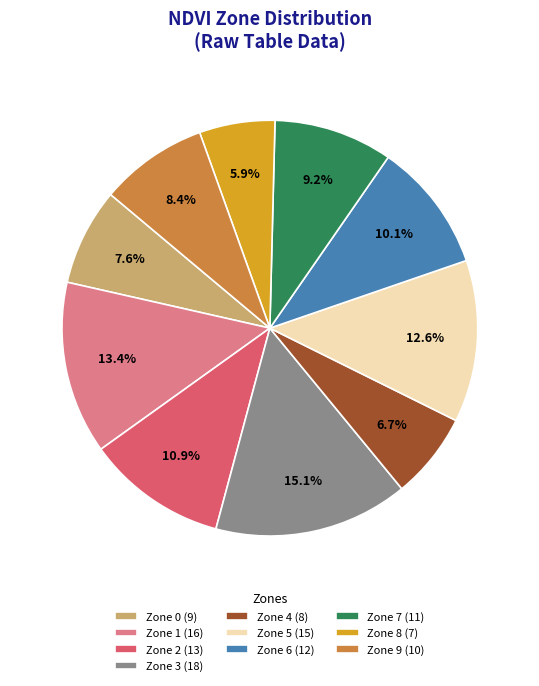

To the nearest percent, what is the difference between the Zone 3 and Zone 4 slice percentages?

8%